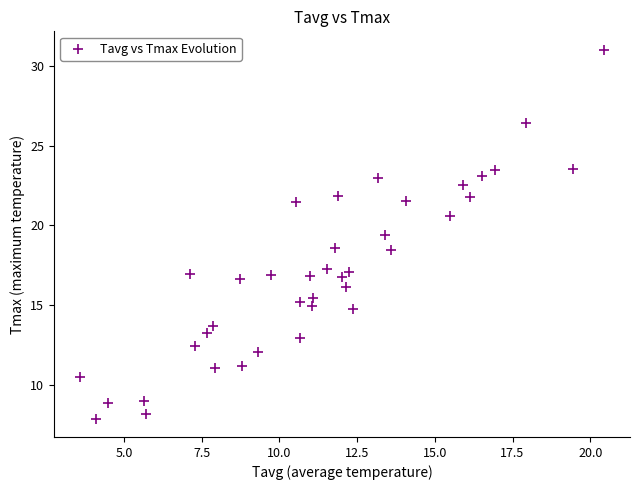

What is the range of X values (max minus min)?

16.8